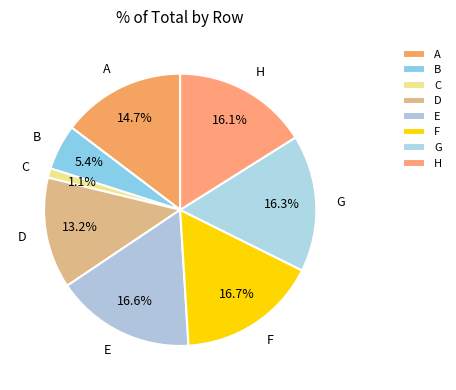

Between D and A, which is larger?

A